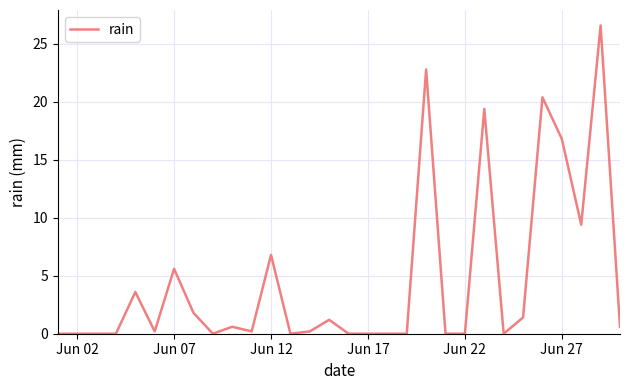

Does the chart display data point markers on the line(s)?

No